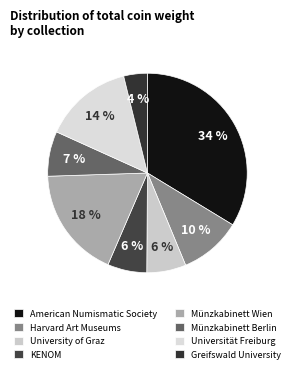

How many slices are in this pie chart?

8